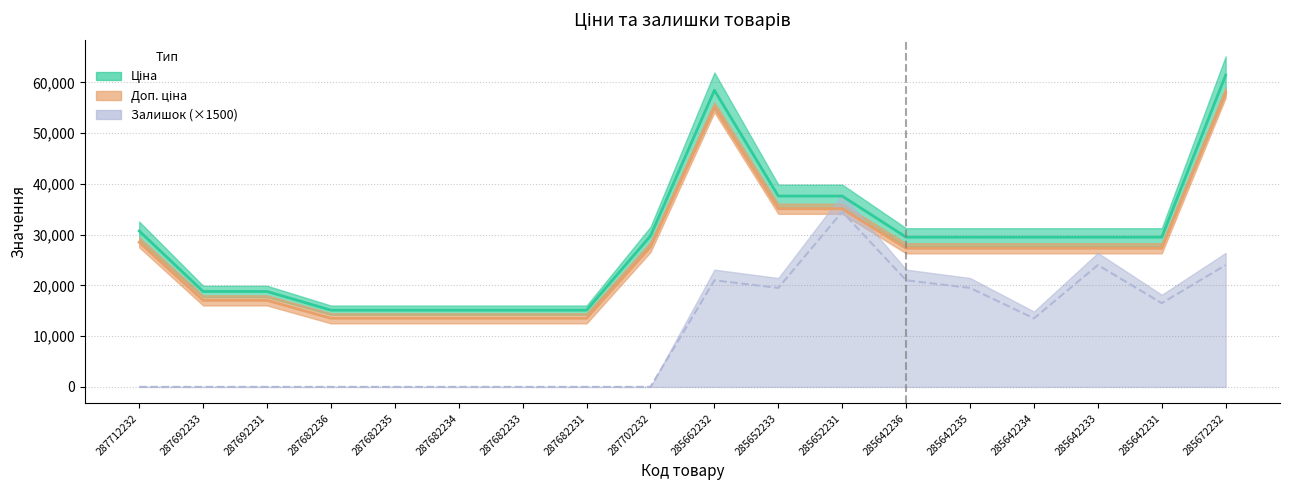

Which category has the highest value across all series?

285672232